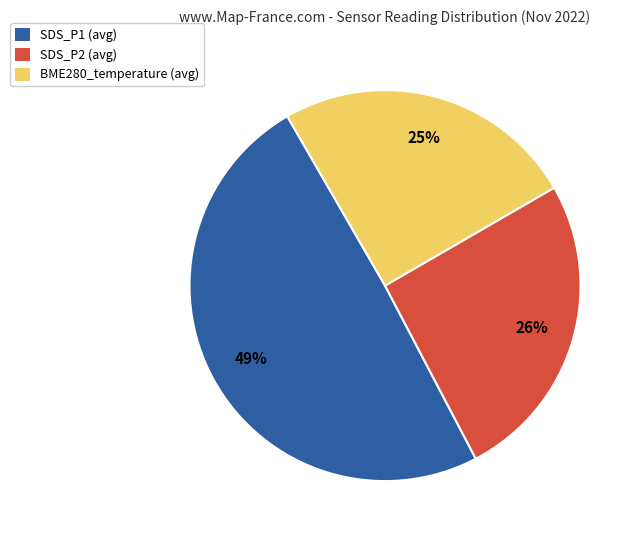

Is there a majority slice in this chart?

No